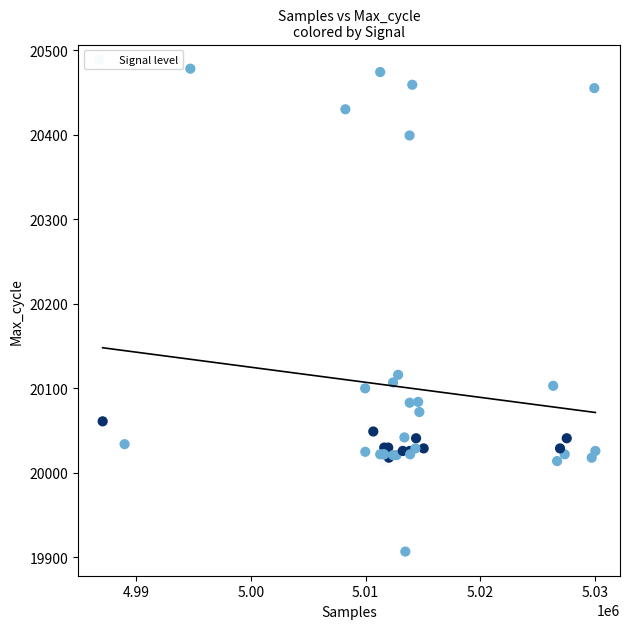

What Y value in the scatter plot is closest to 20192?

20116